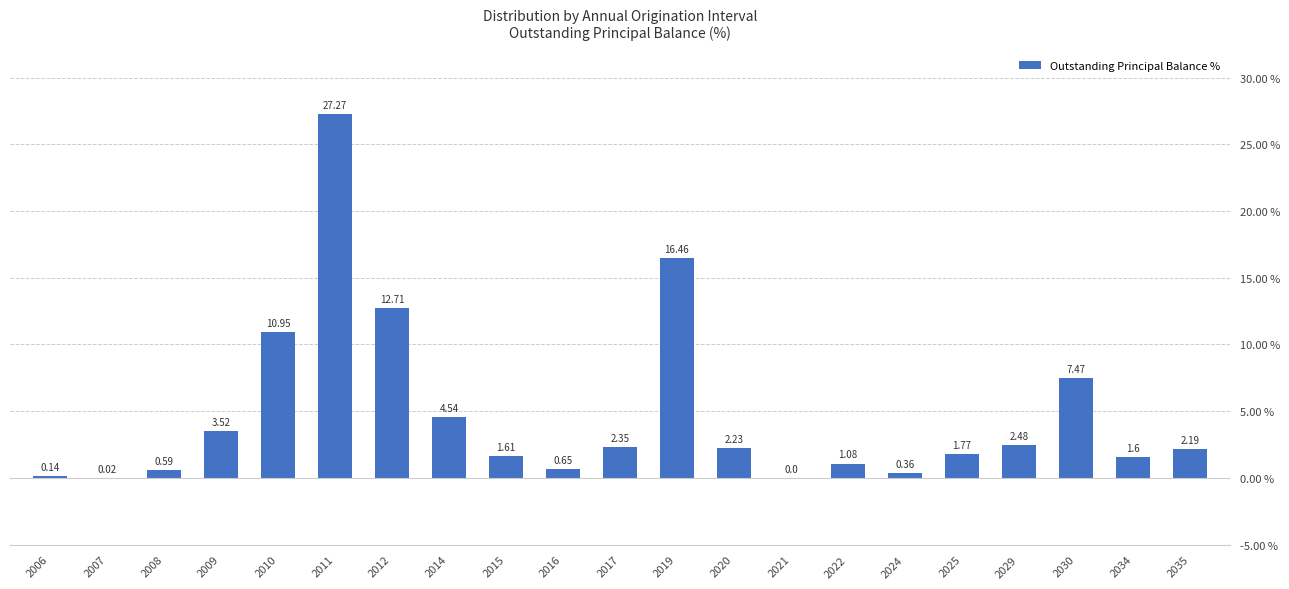

What is the sum of all values?

100.0